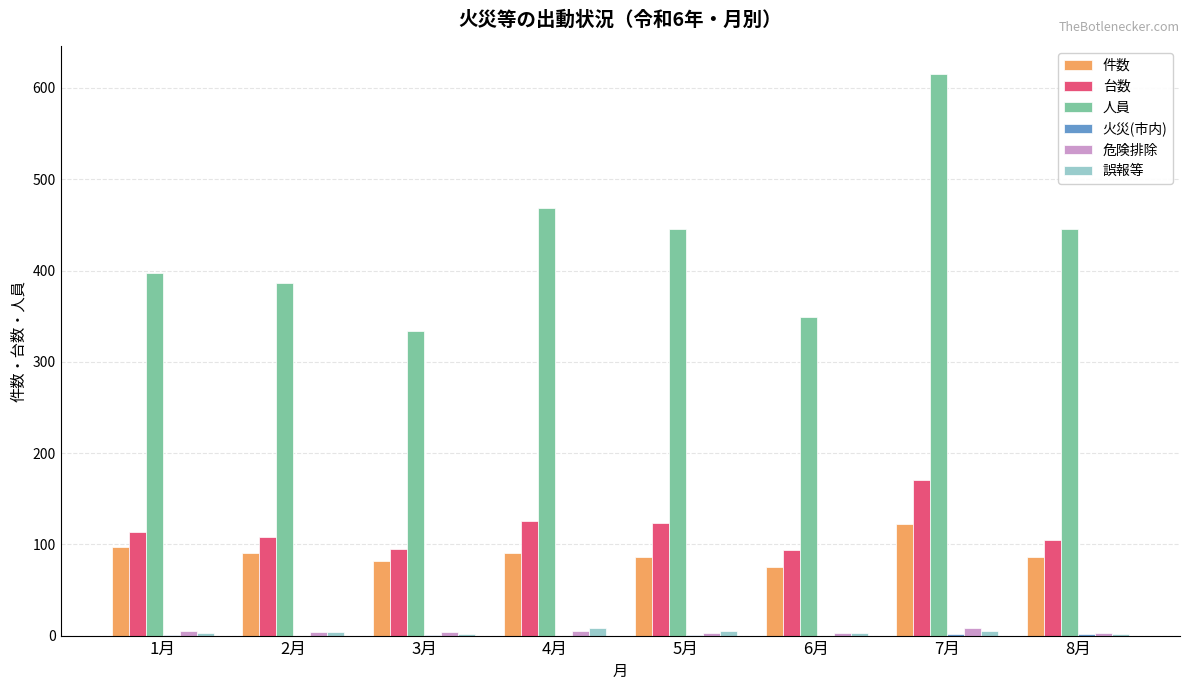

Which series has the largest range (max minus min)?

人員